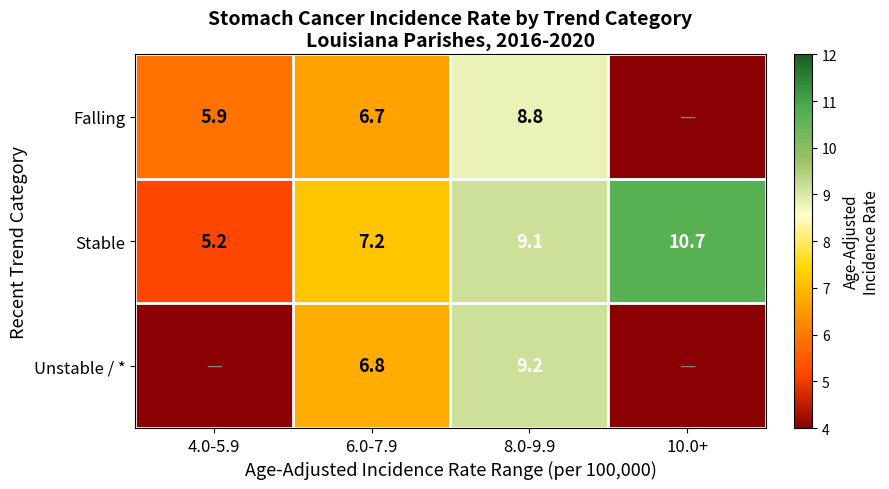

List the labels in order of Stable value, smallest first.

4.0-5.9, 6.0-7.9, 8.0-9.9, 10.0+